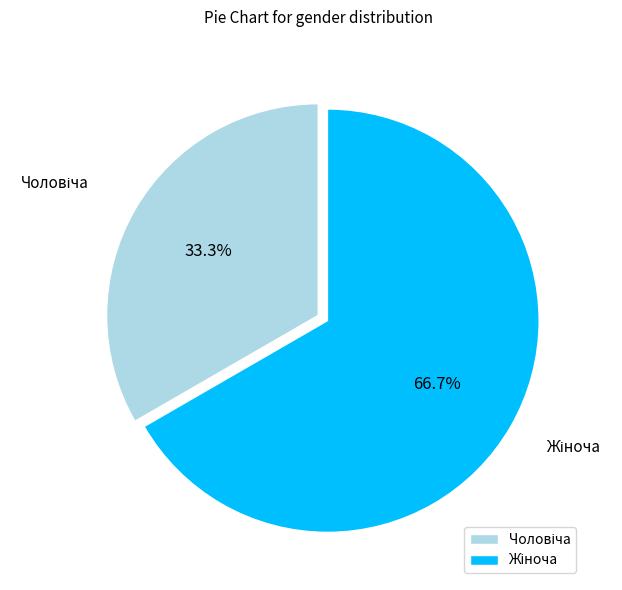

Is there a majority slice in this chart?

Yes